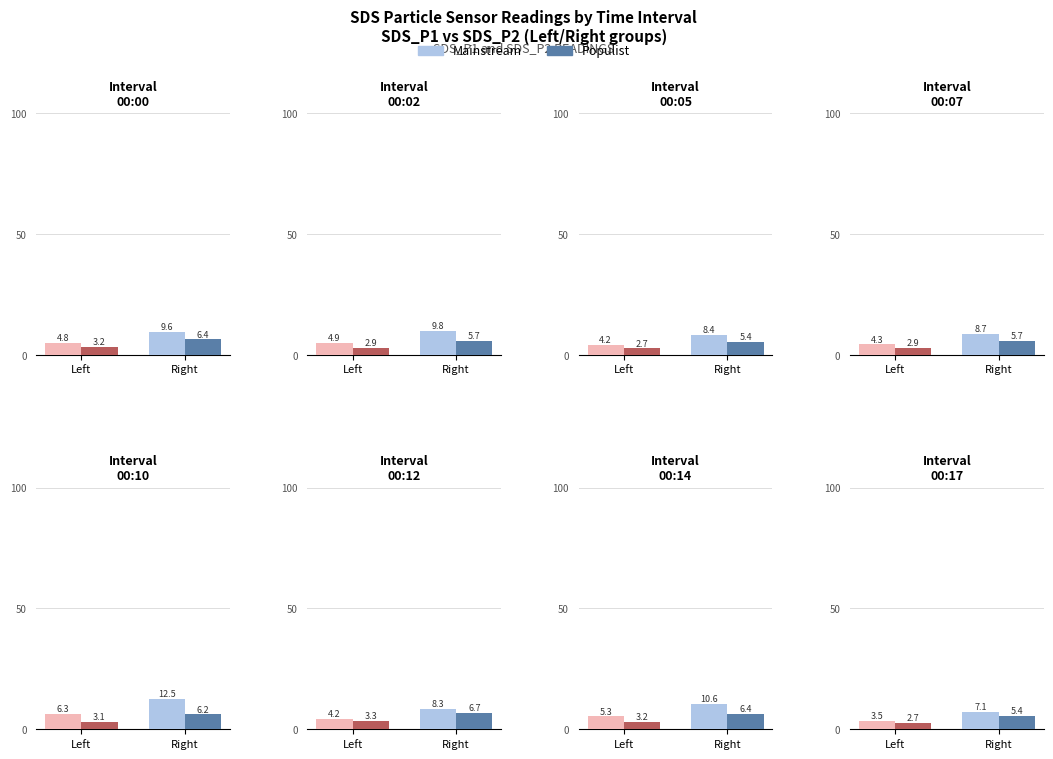

Rank the series at 00:02 from lowest to highest value.

Populist, Mainstream